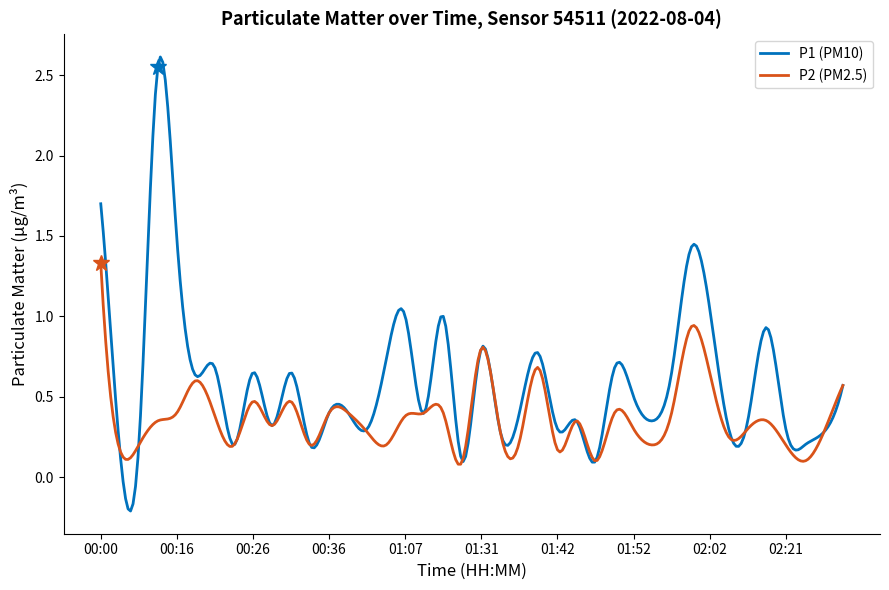

Which series has the largest total across all categories?

P1 (PM10)